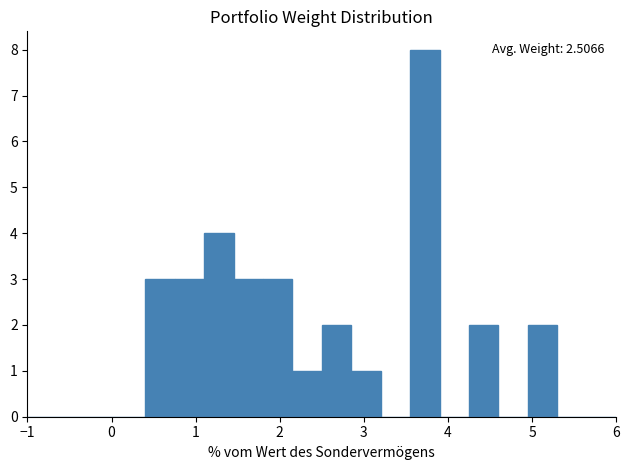

Read against the x-axis, roughly where is the centre of the tallest bar?

3.7